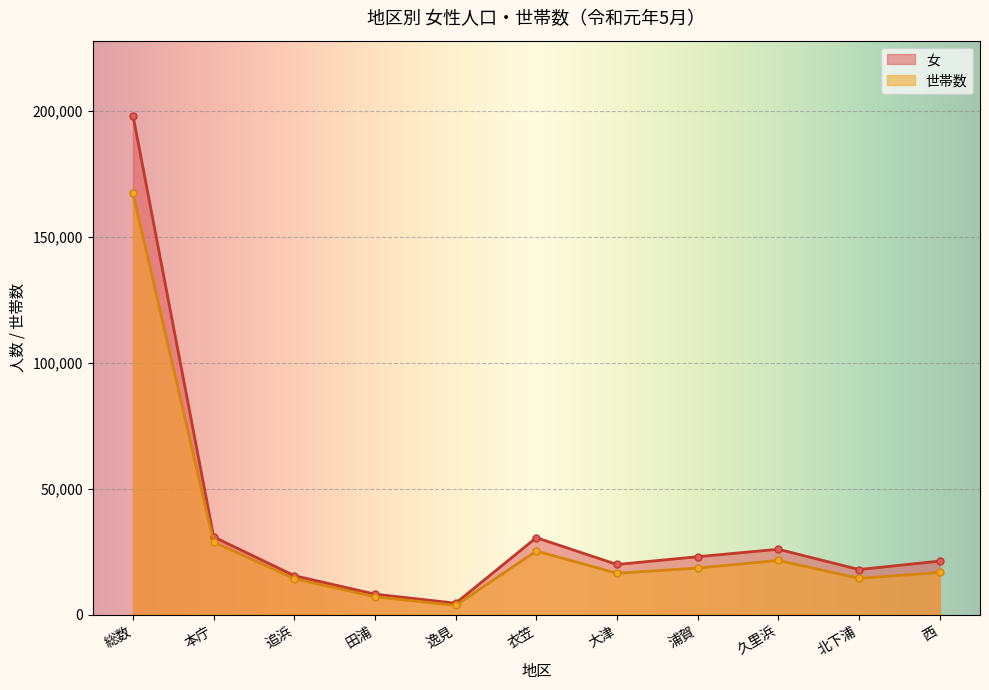

What is the value of the 女 point at the 2nd from the left?

30940